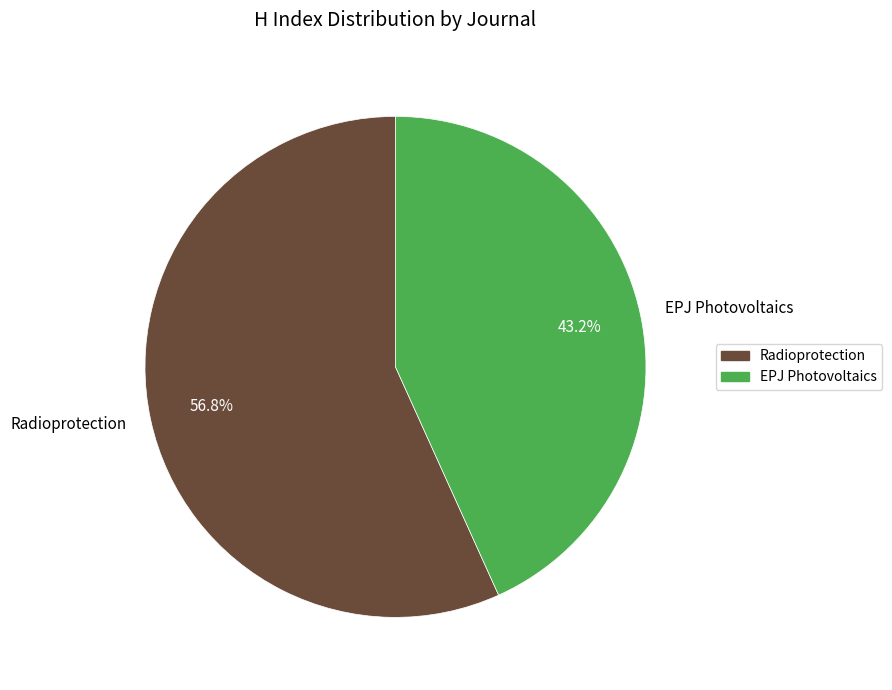

Rank the categories by value from lowest to highest.

EPJ Photovoltaics, Radioprotection